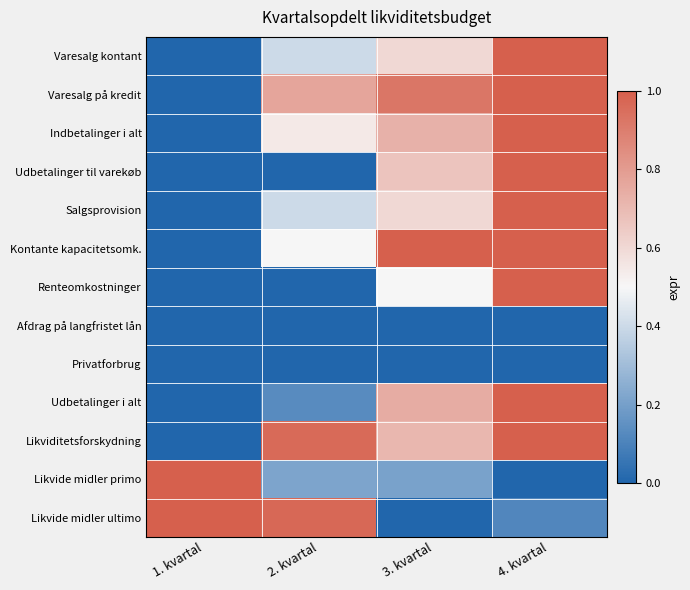

Which label corresponds to the largest value in the chart?

4. kvartal